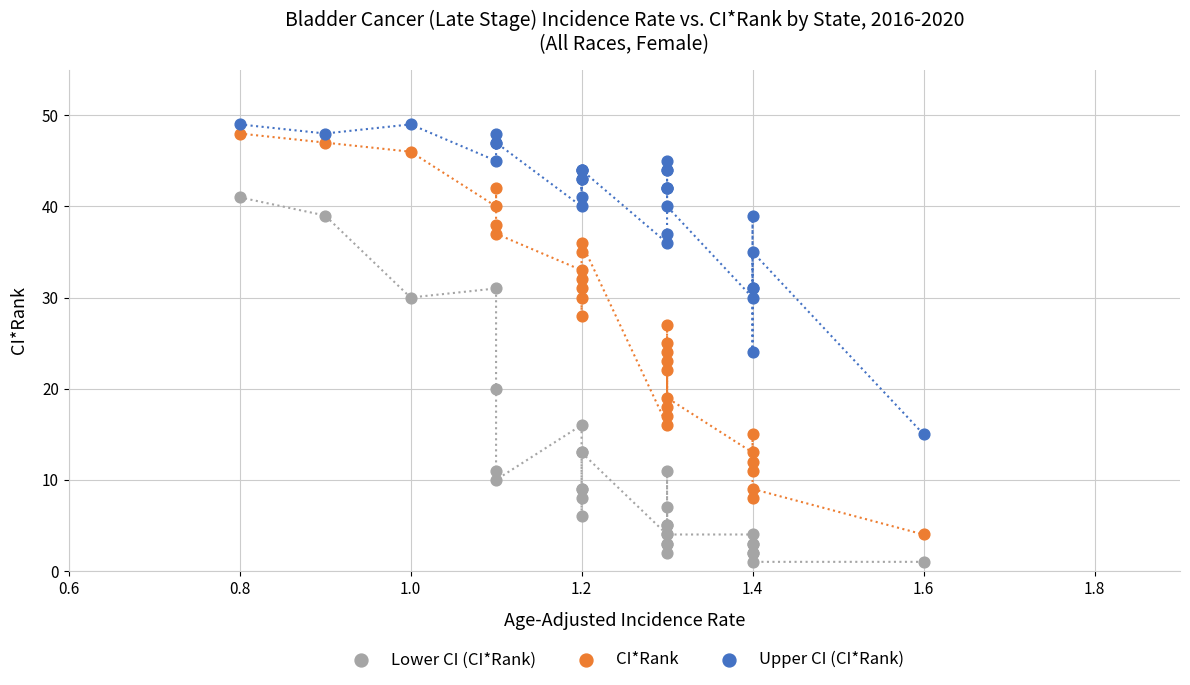

Which series has the largest Y range (max minus min)?

CI*Rank